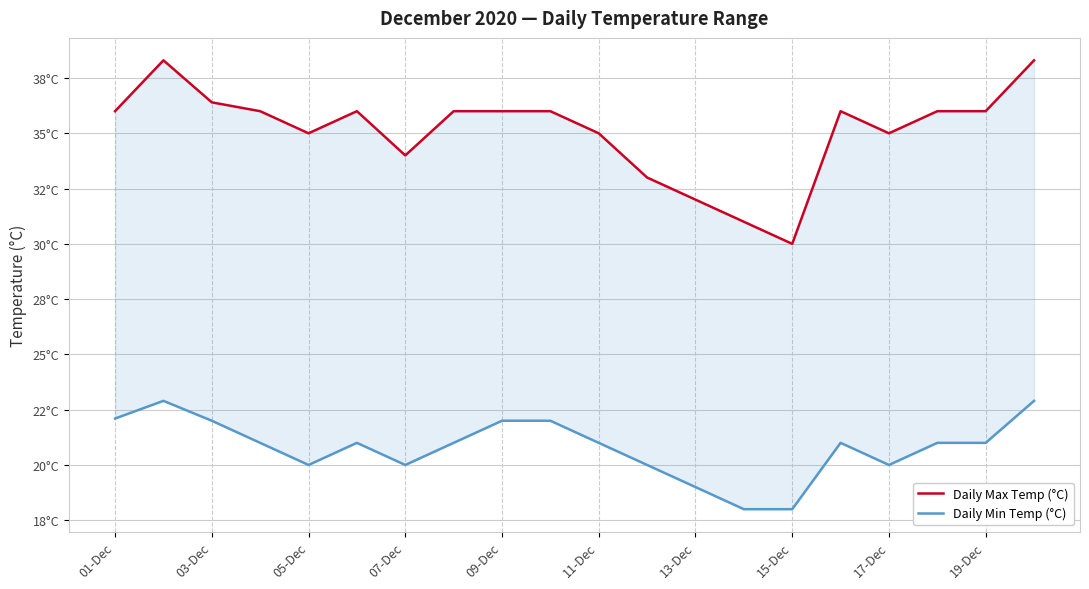

The Daily Max Temp (°C) series shows 19.4 at 15. True or false?

False